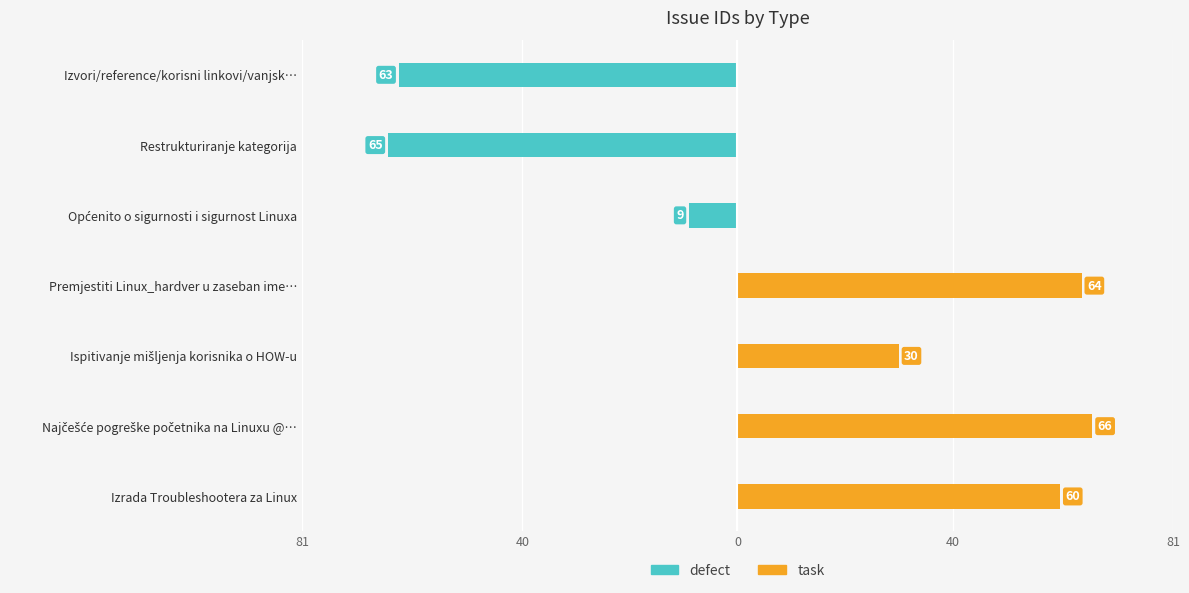

Reading right to left, list all the values displayed in this chart.

defect: -63	-65	-9	0	0	0	0
task: 0	0	0	64	30	66	60